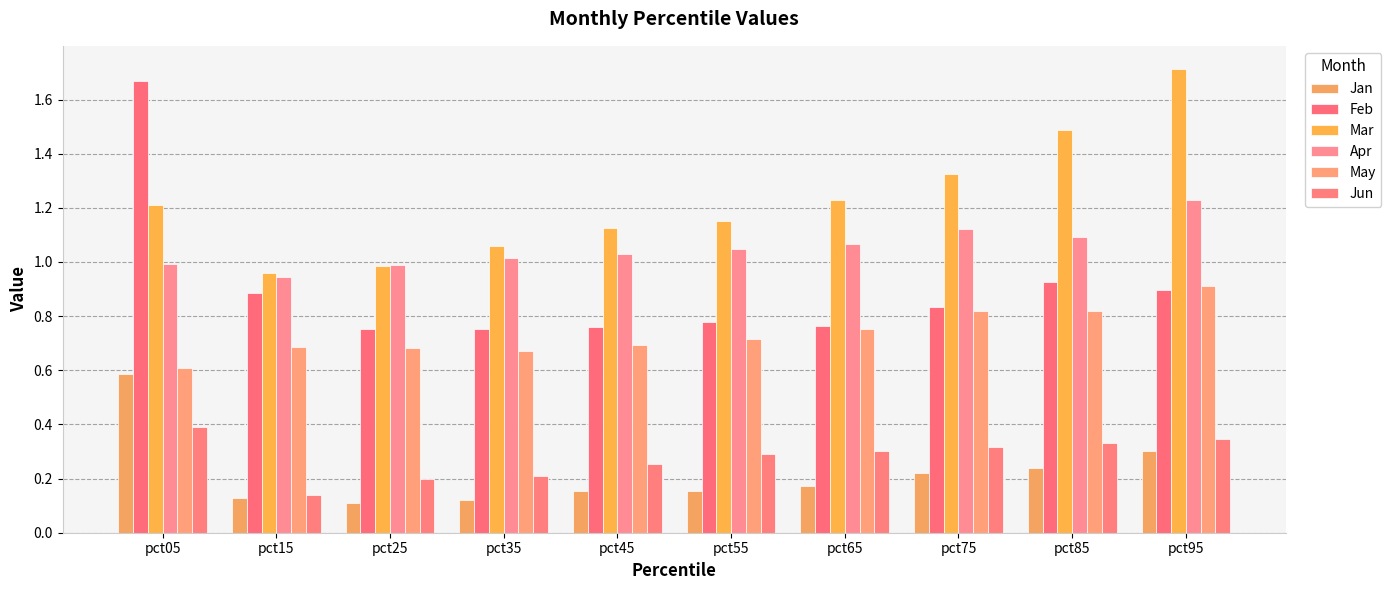

Read the Jun value at pct05.

0.4